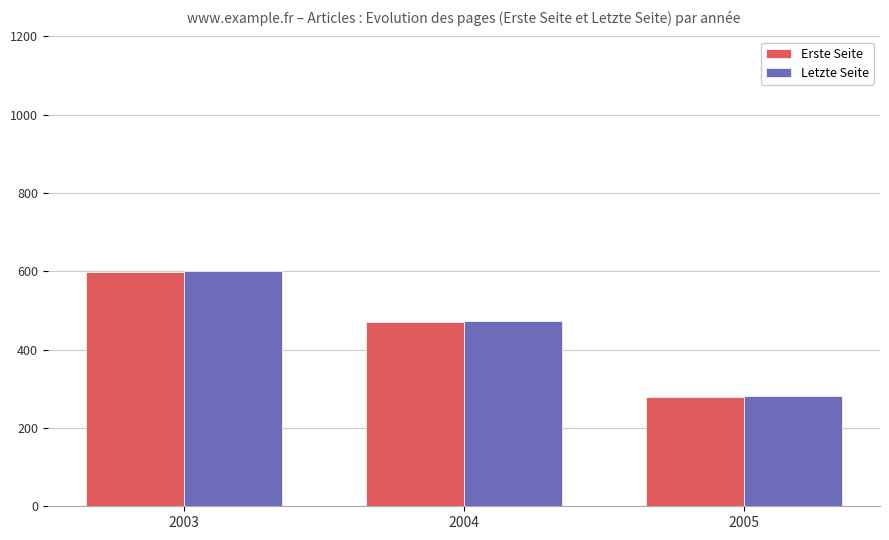

Which series has the widest spread of values?

Letzte Seite